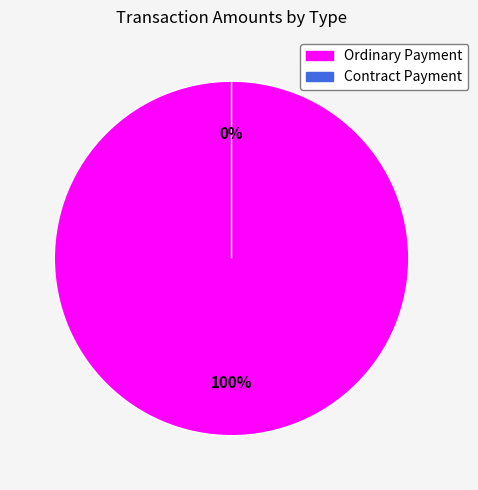

The Contract Payment slice represents 1% of the pie. True or false?

False